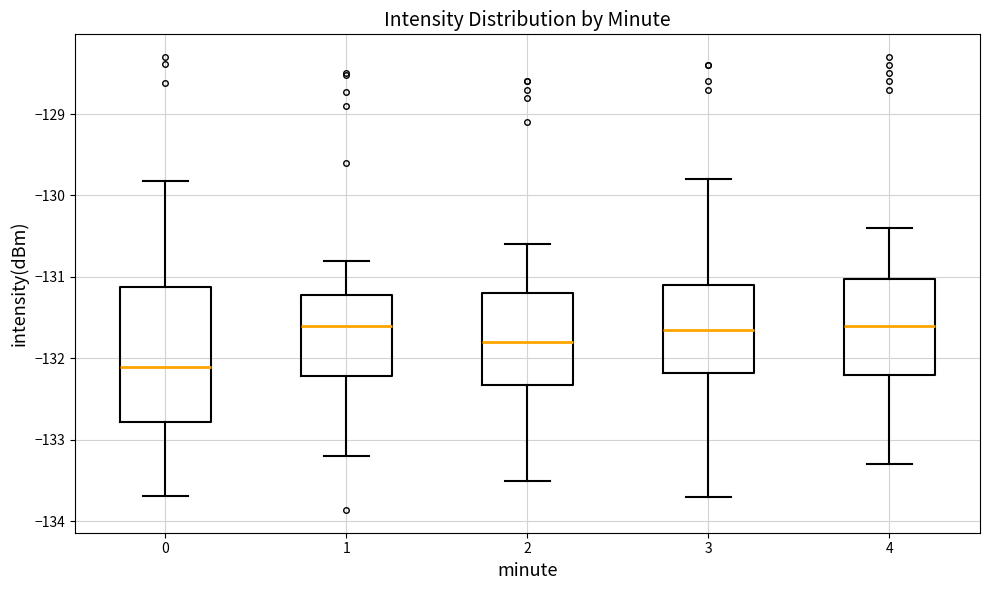

Reading left to right, read every box against the y-axis: the position of its median line, the range the box covers, and the ends of its whiskers. The values are not printed on the chart, so give them approximately, as read against the axis.

0: median -132.1, box -132.8 to -131.1, whiskers -133.7 to -129.8
1: median -131.6, box -132.2 to -131.2, whiskers -133.2 to -130.8
2: median -131.8, box -132.3 to -131.2, whiskers -133.5 to -130.6
3: median -131.6, box -132.2 to -131.1, whiskers -133.7 to -129.8
4: median -131.6, box -132.2 to -131.0, whiskers -133.3 to -130.4